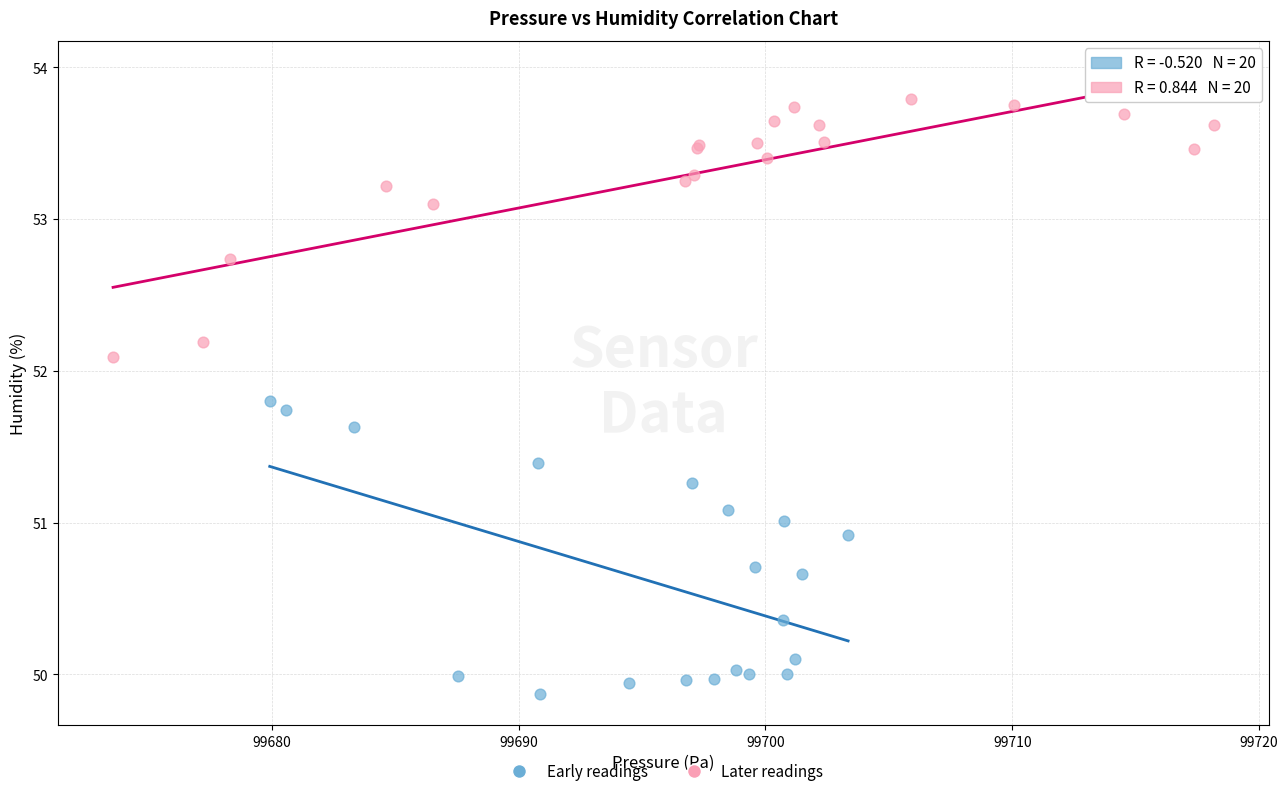

Which series reaches the minimum Y coordinate?

Early readings